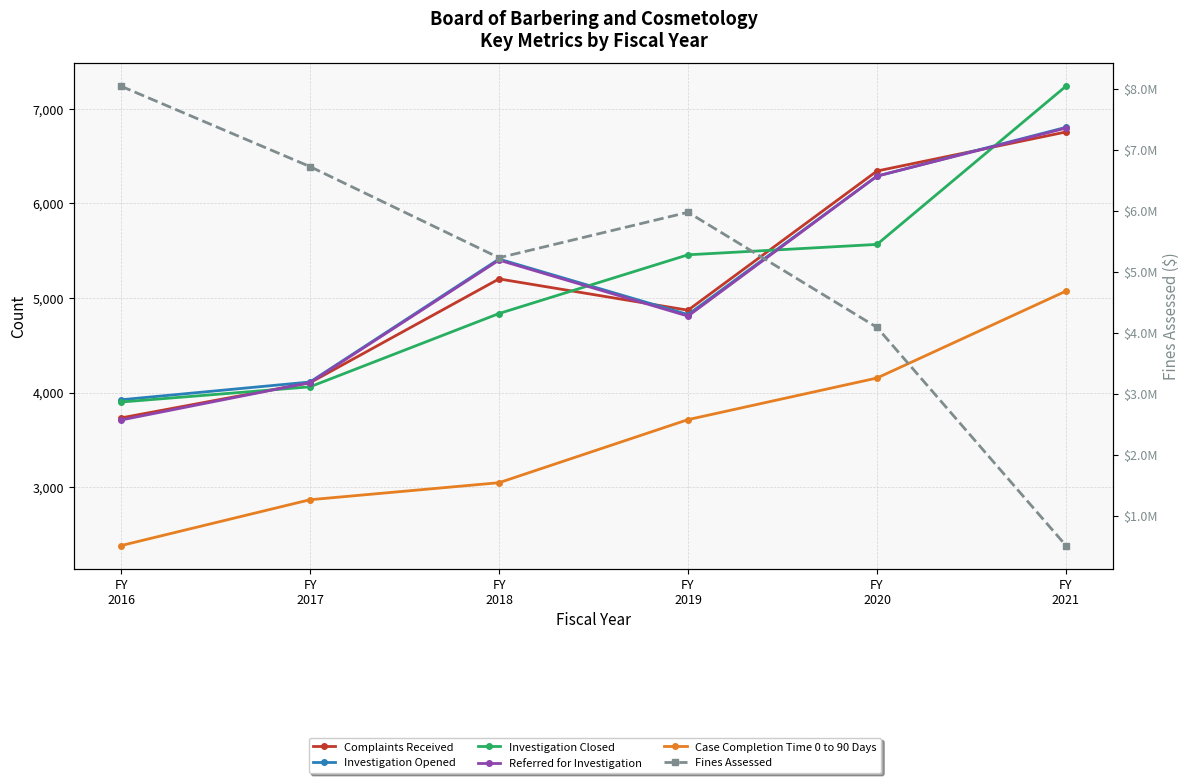

The Investigation Opened series shows 11965 at FY
2021. True or false?

False